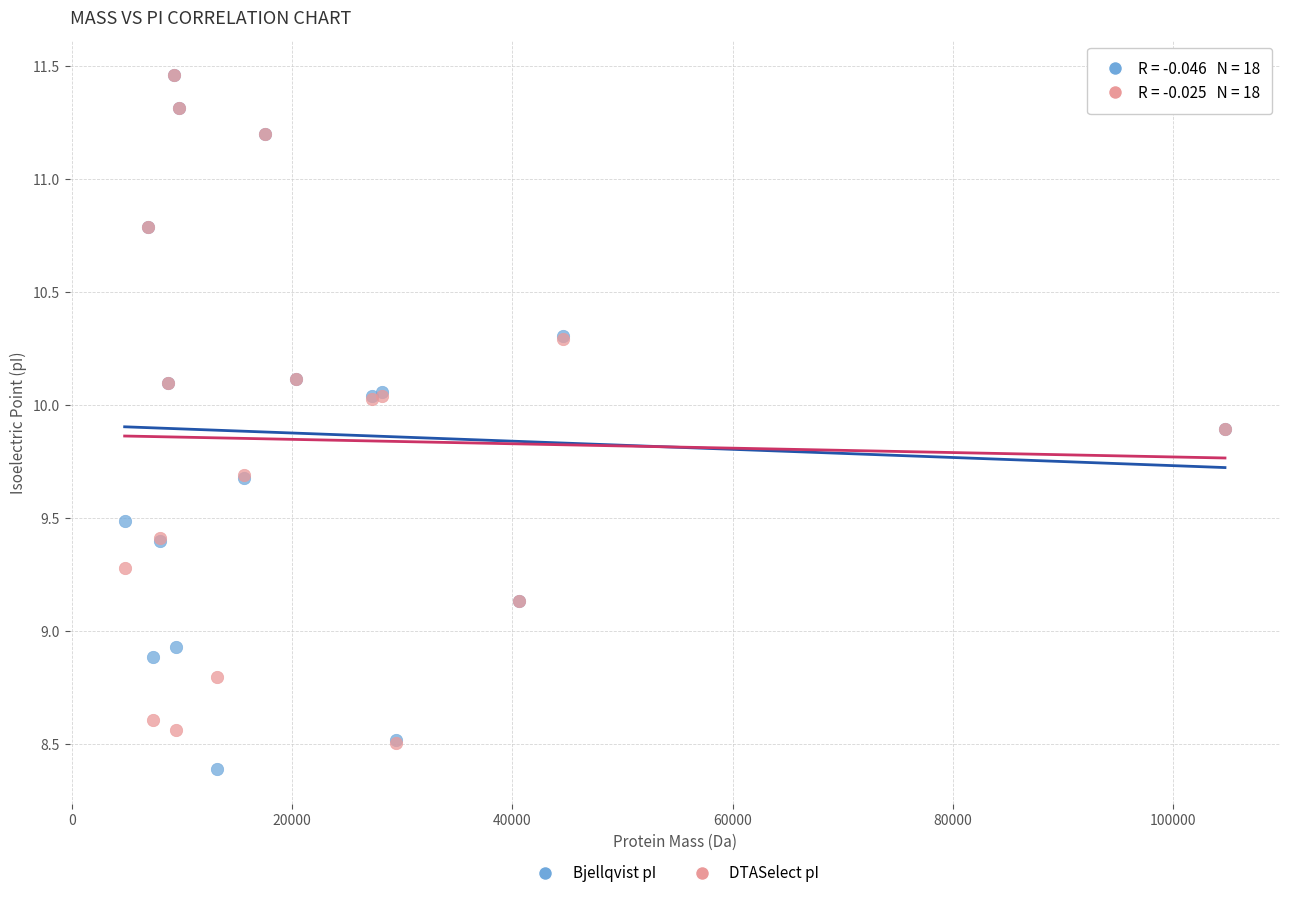

In the Bjellqvist pI series, what Y value is closest to 9?

8.9